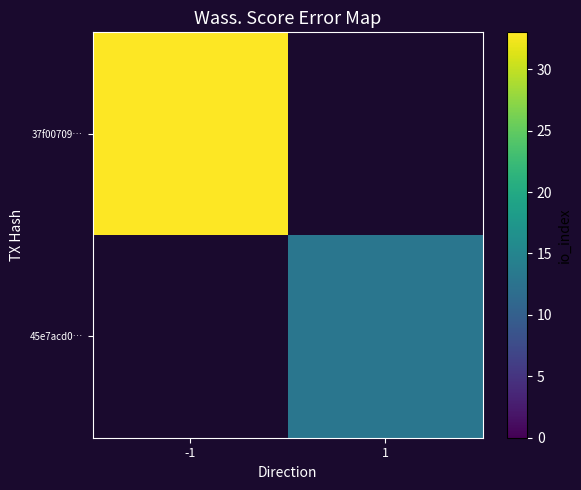

List the labels in order of 45e7acd0… value, largest first.

-1, 1